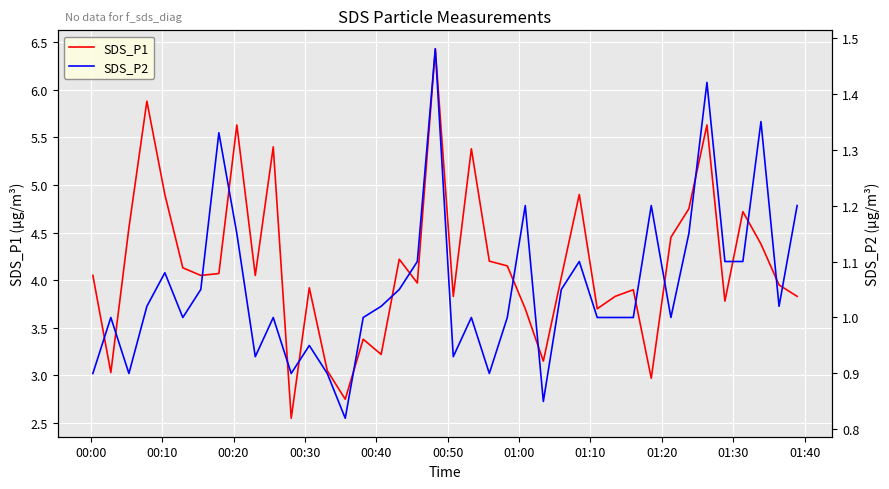

What is the maximum value for SDS_P1?

6.4